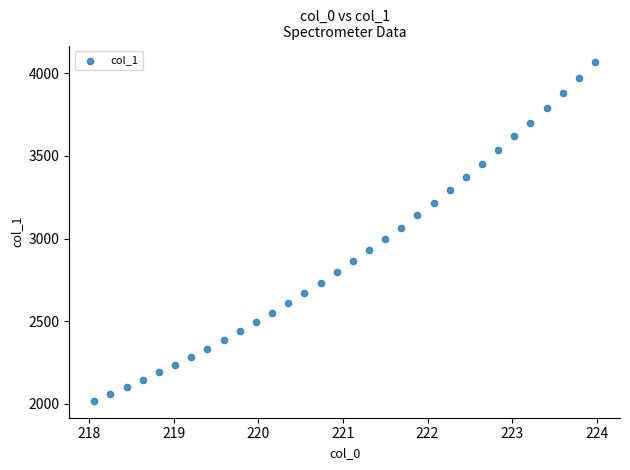

What is the range of X values (max minus min)?

5.9